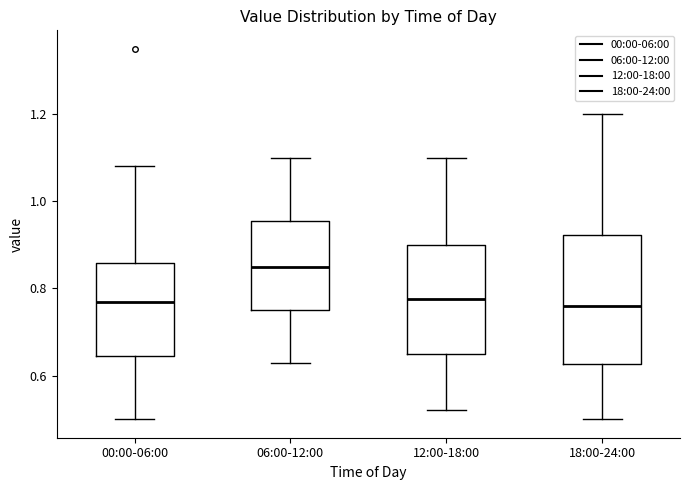

Where does the upper whisker of the box for 00:00-06:00 end on the y-axis? The values are not printed on the chart, so give them approximately, as read against the axis.

1.08